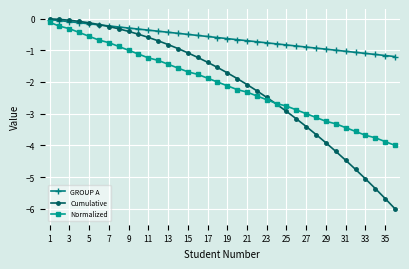

What is the value of the Normalized point at the 9th from the left?

-1.0